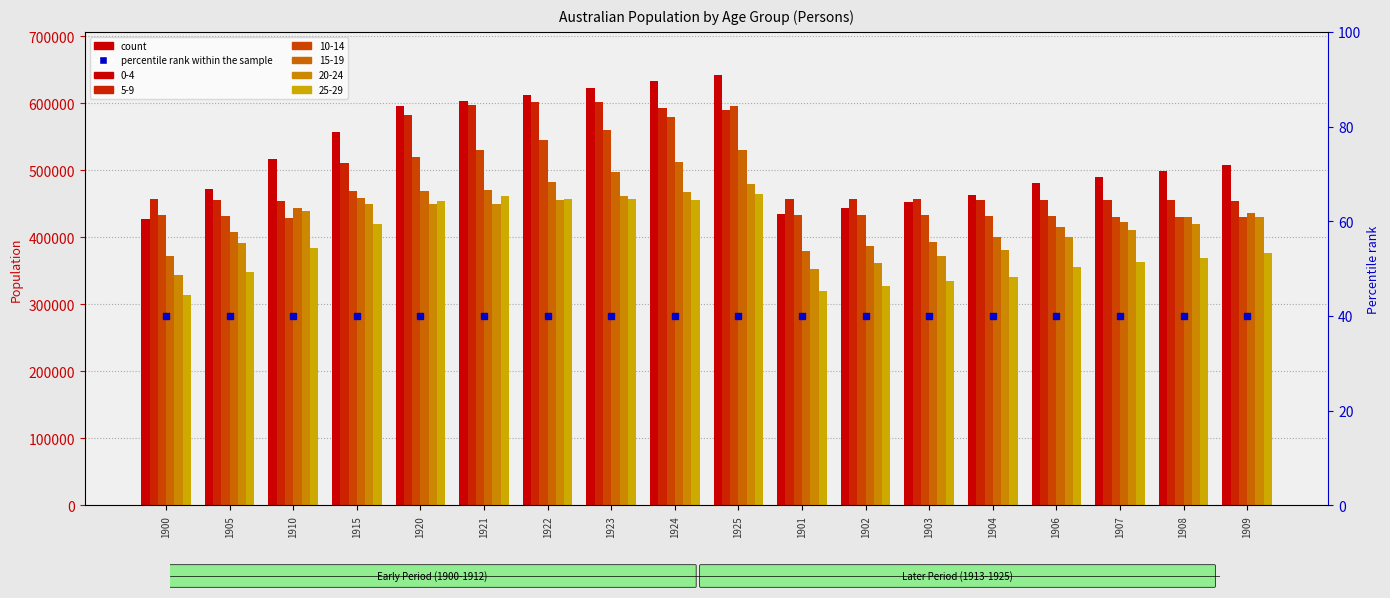

How many distinct data groups are displayed?

6